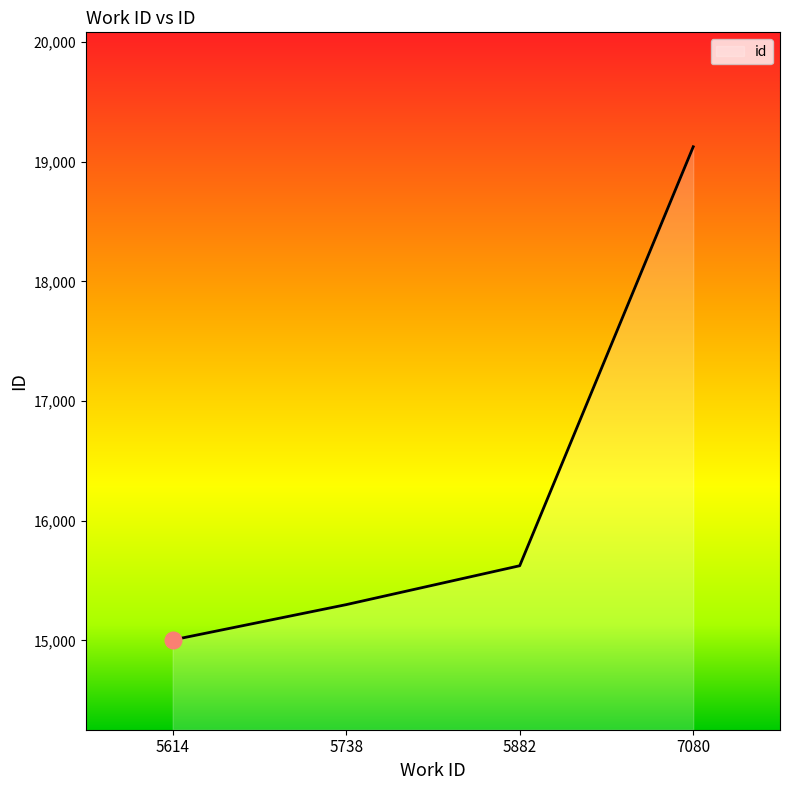

What is the difference between the maximum and second lowest values?

3826